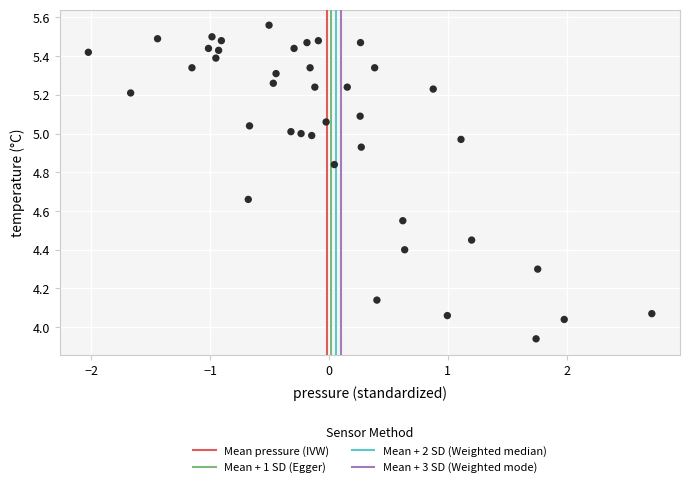

What is the range of Y values (max minus min)?

1.6